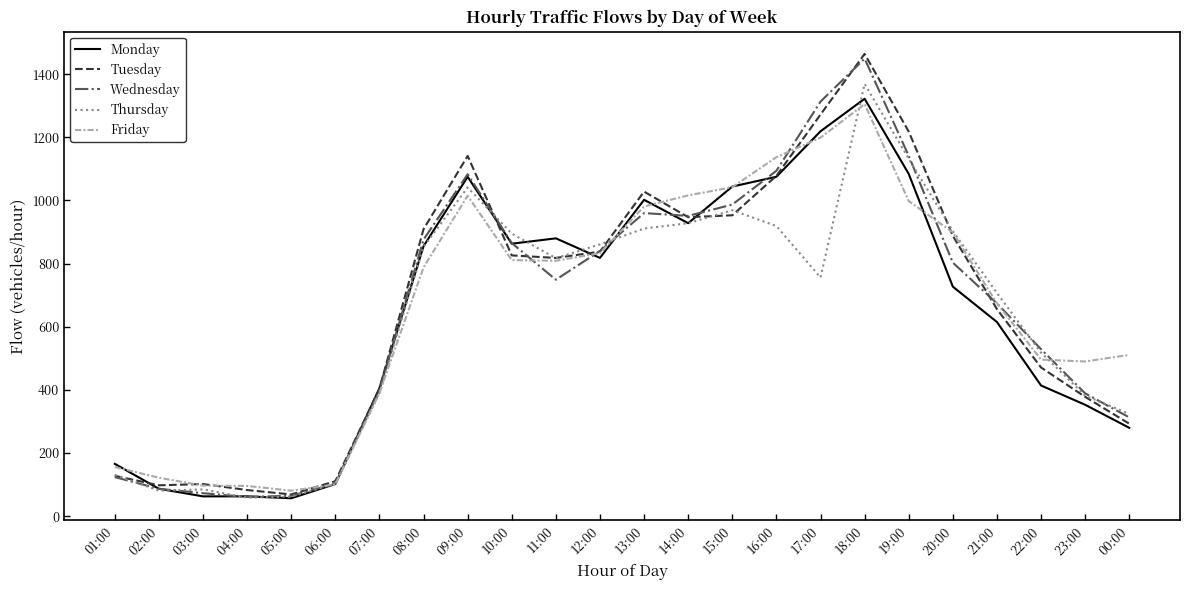

Is the value of Monday at 06:00 greater than the value of Tuesday at 12:00?

No